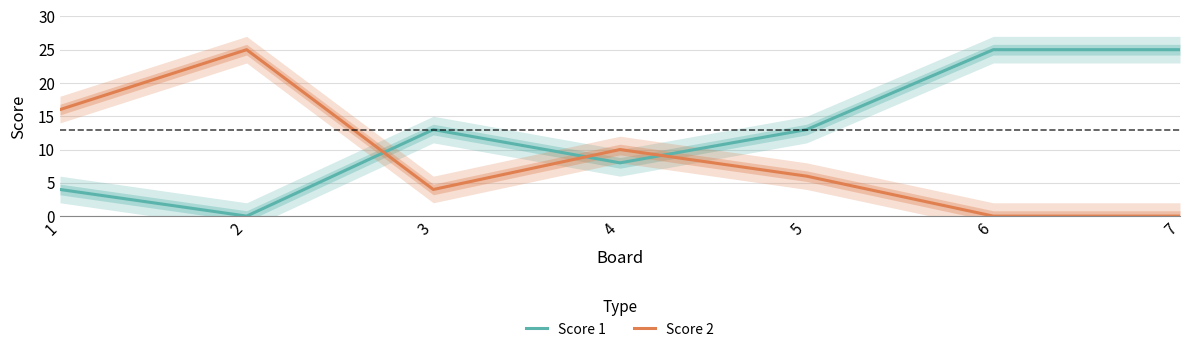

How many interior local valleys does the Score 2 series have?

1